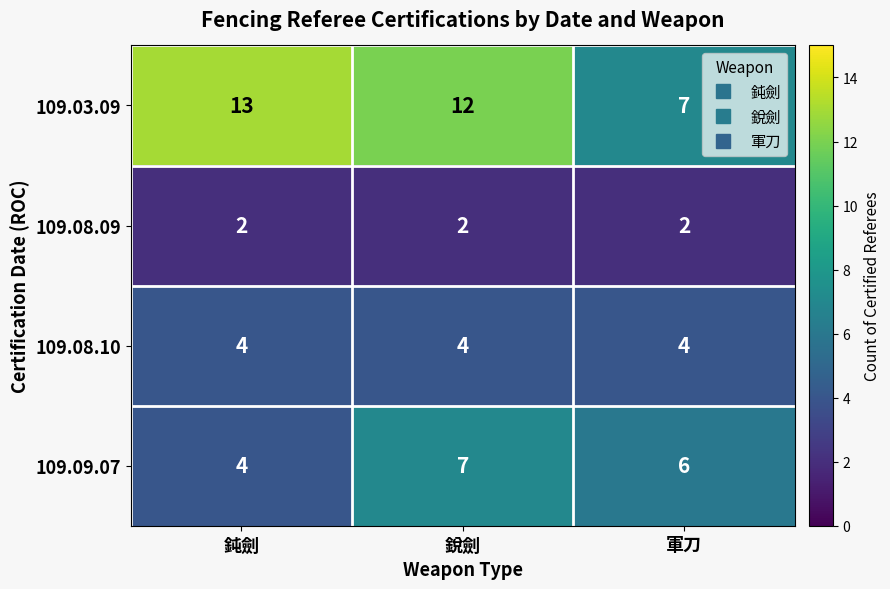

Which series changed the most between 銳劍 and 軍刀?

109.03.09